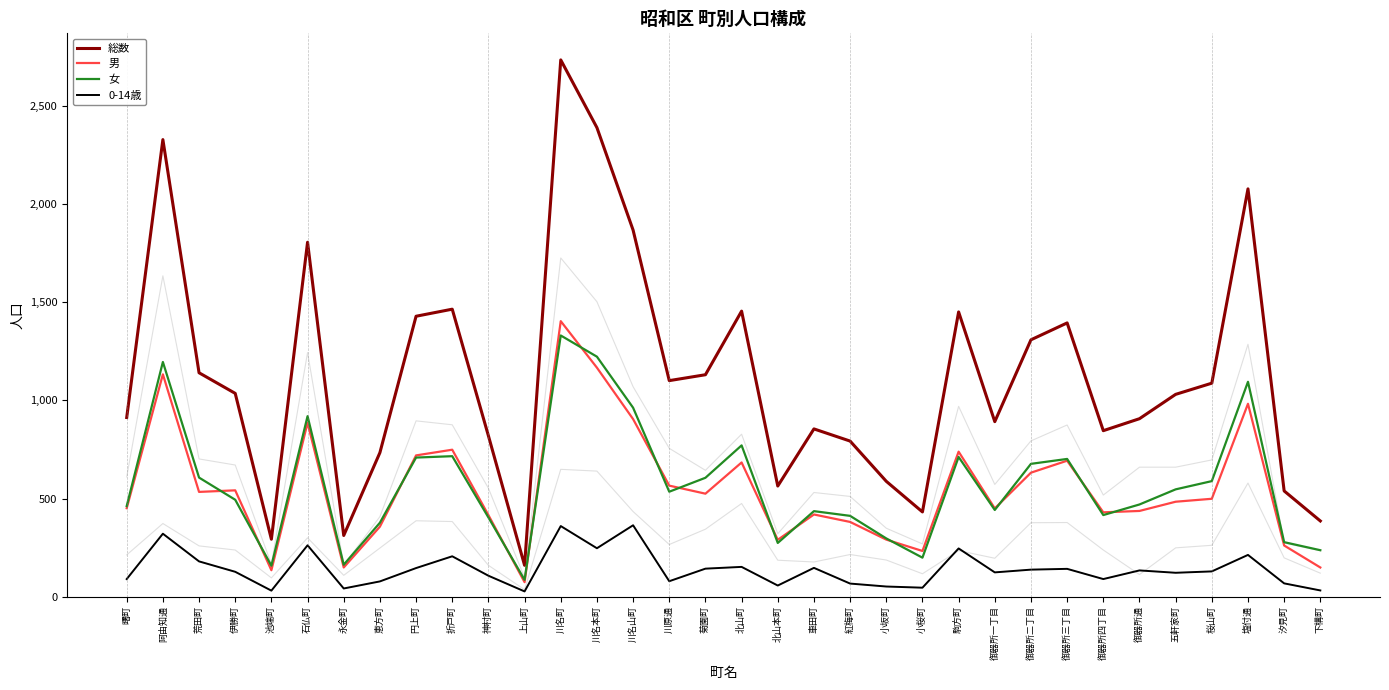

True or false: 男 has more than 0 interior local peaks.

True